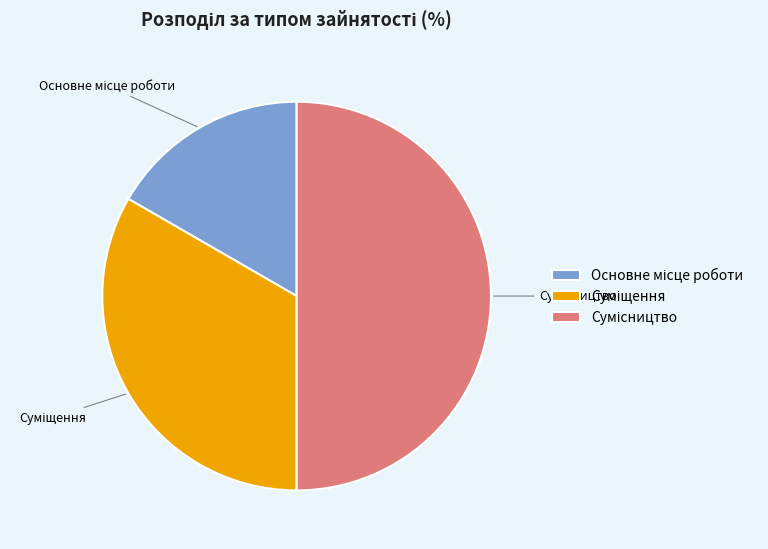

Does Сумісництво represent more than half of the total?

No